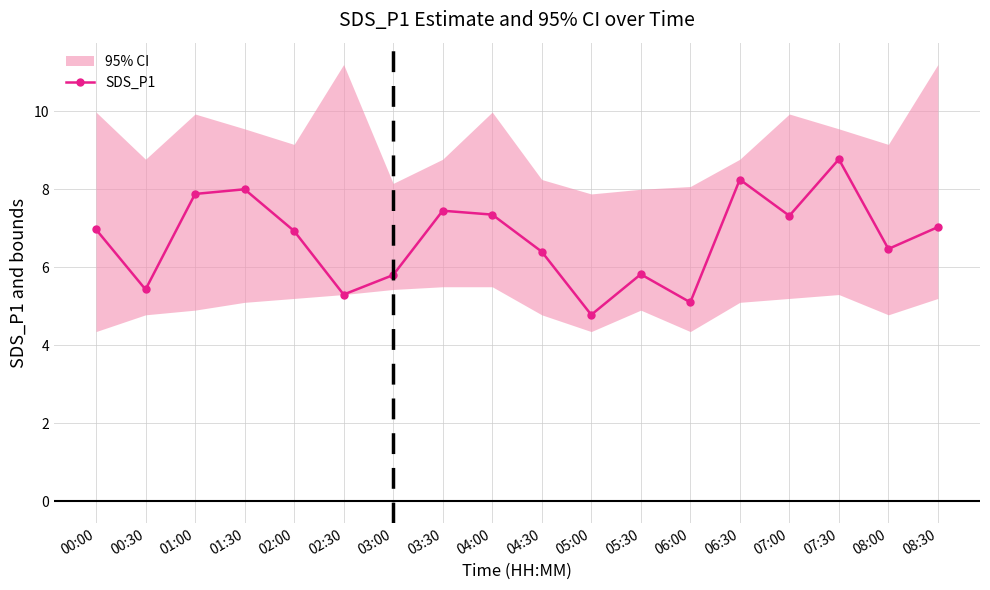

At which category does the data reach its first local peak?

01:30